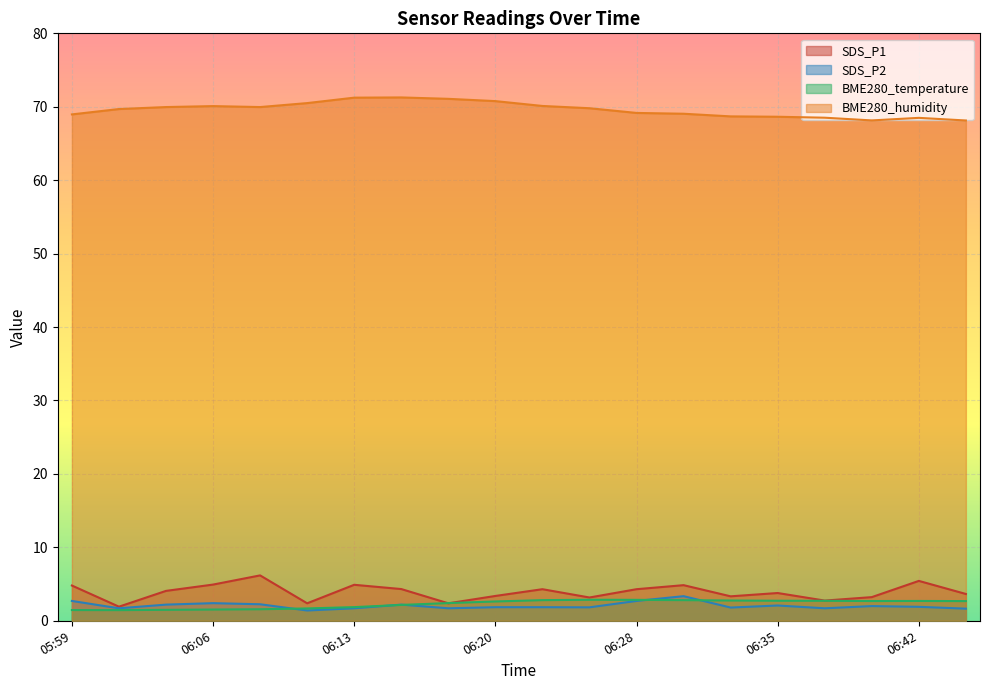

Is the value of BME280_temperature at 06:03 greater than the value of SDS_P2 at 06:13?

No